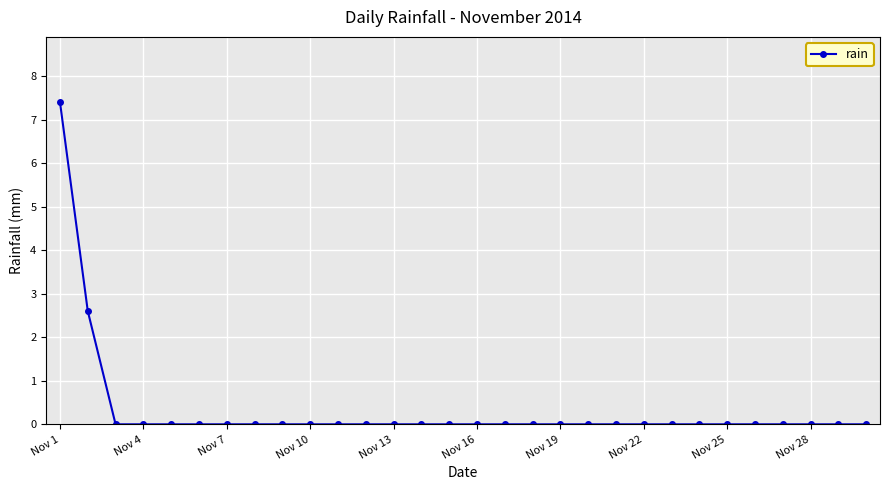

What is the maximum value shown in the chart?

7.4